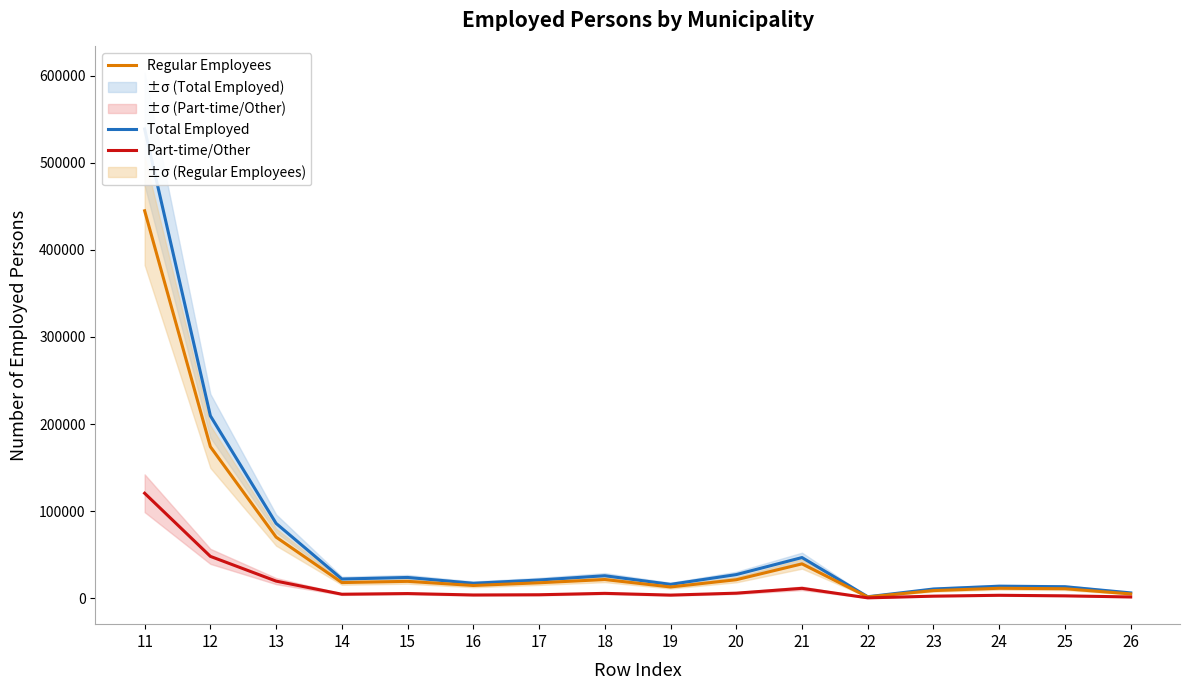

True or false: Total Employed and Part-time/Other intersect in this chart.

False